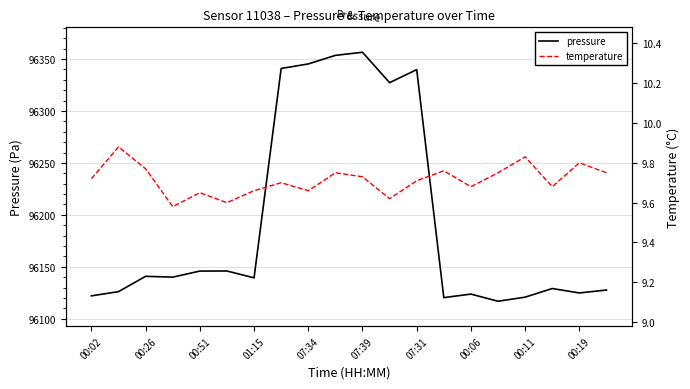

The pressure series shows 59375.4 at 00:26. True or false?

False